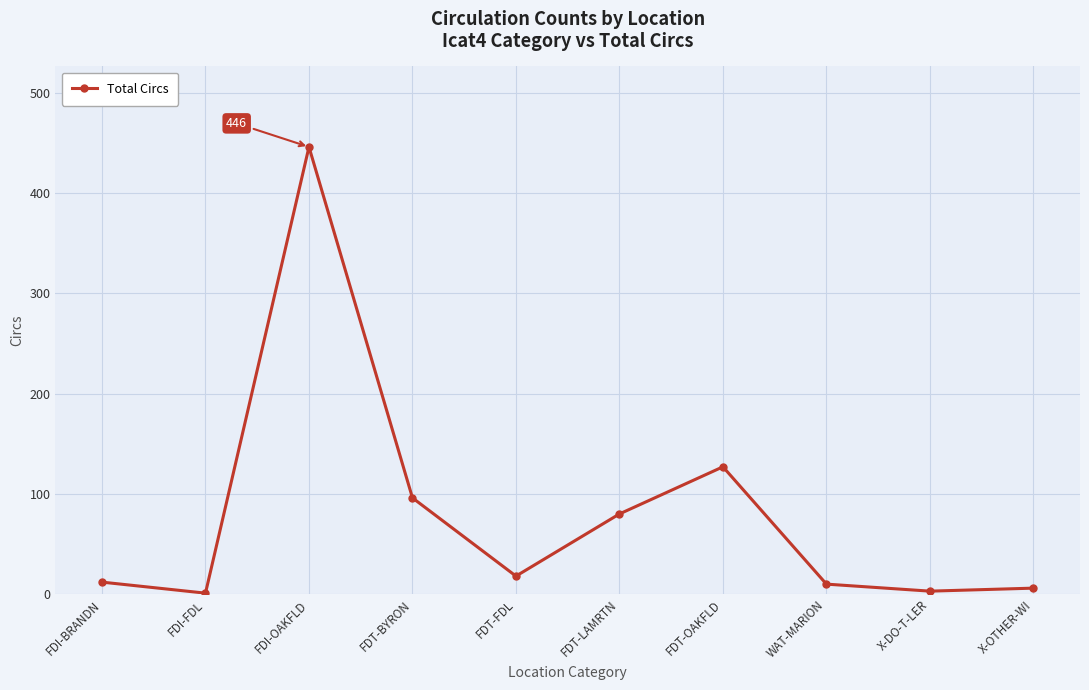

What is the average value?

80